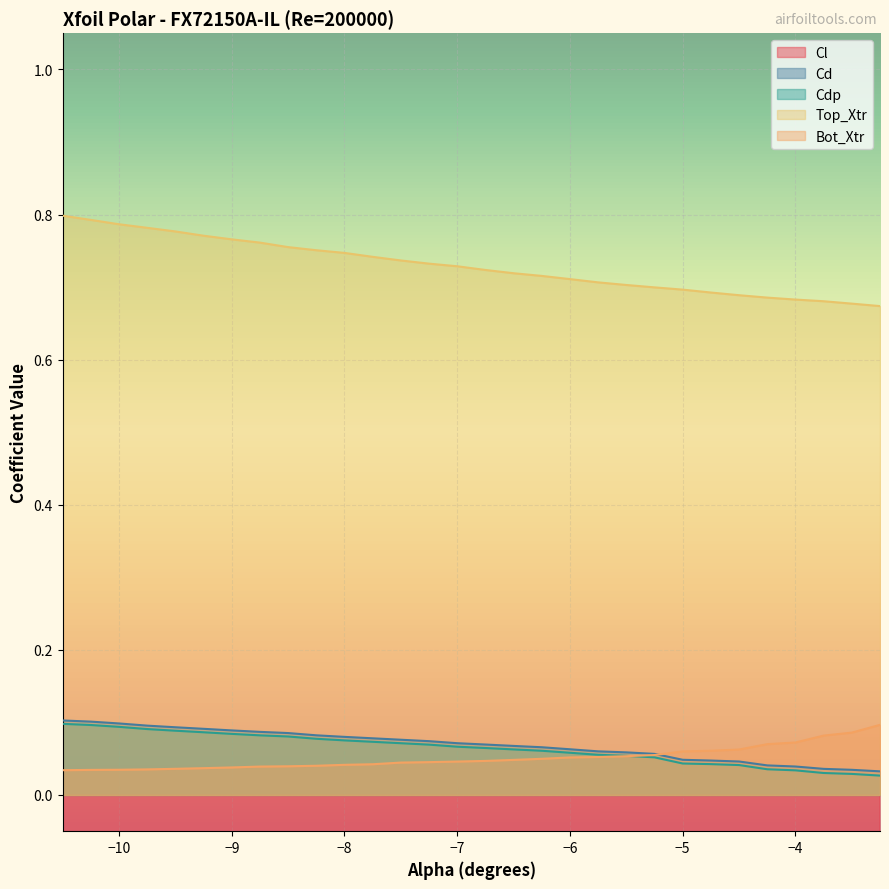

Reading left to right, transcribe all the data shown in this chart.

Cl: -10.5	-10.2	-10.0	-9.8	-9.5	-9.2	-9.0	-8.8	-8.5	-8.2	-8.0	-7.8	-7.5	-7.2	-7.0	-6.8	-6.5	-6.2	-6.0	-5.8	-5.5	-5.2	-5.0	-4.8	-4.5	-4.2	-4.0	-3.8	-3.5	-3.2
Cd: 0.1	0.1	0.1	0.1	0.1	0.1	0.1	0.1	0.1	0.1	0.1	0.1	0.1	0.1	0.1	0.1	0.1	0.1	0.1	0.1	0.1	0.1	0.0	0.0	0.0	0.0	0.0	0.0	0.0	0.0
Cdp: 0.1	0.1	0.1	0.1	0.1	0.1	0.1	0.1	0.1	0.1	0.1	0.1	0.1	0.1	0.1	0.1	0.1	0.1	0.1	0.1	0.1	0.1	0.0	0.0	0.0	0.0	0.0	0.0	0.0	0.0
Top_Xtr: 0.8	0.8	0.8	0.8	0.8	0.8	0.8	0.8	0.8	0.8	0.7	0.7	0.7	0.7	0.7	0.7	0.7	0.7	0.7	0.7	0.7	0.7	0.7	0.7	0.7	0.7	0.7	0.7	0.7	0.7
Bot_Xtr: 0.0	0.0	0.0	0.0	0.0	0.0	0.0	0.0	0.0	0.0	0.0	0.0	0.0	0.0	0.0	0.0	0.0	0.0	0.1	0.1	0.1	0.1	0.1	0.1	0.1	0.1	0.1	0.1	0.1	0.1